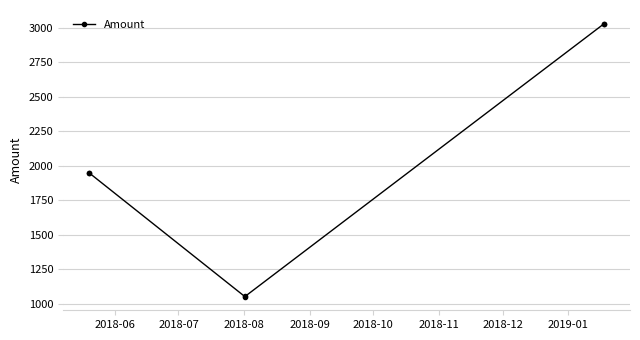

What is the sum of all values?

12059